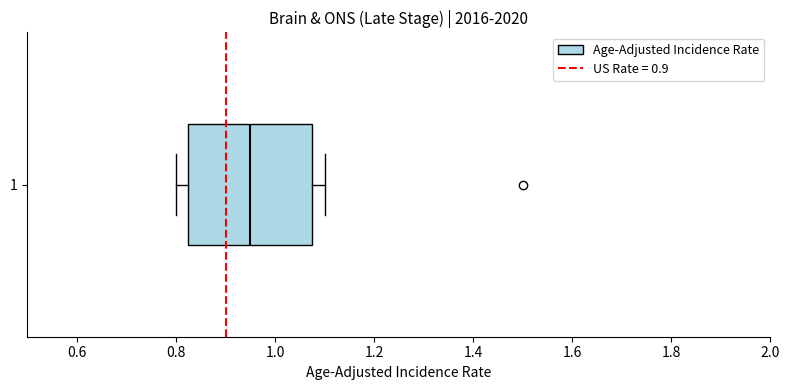

Read this box plot against the x-axis: the position of the median line, the range covered by the box, and the ends of both whiskers. The values are not printed on the chart, so give them approximately, as read against the axis.

median 0.96, box 0.82 to 1.08, whiskers 0.80 to 1.10